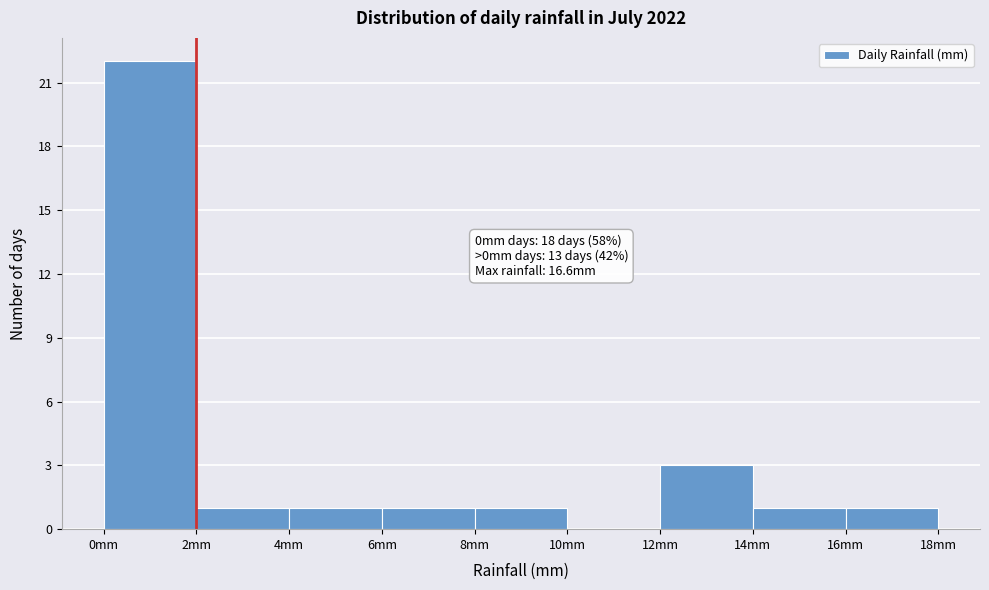

Which range on the x-axis has the tallest bar?

0 to 2